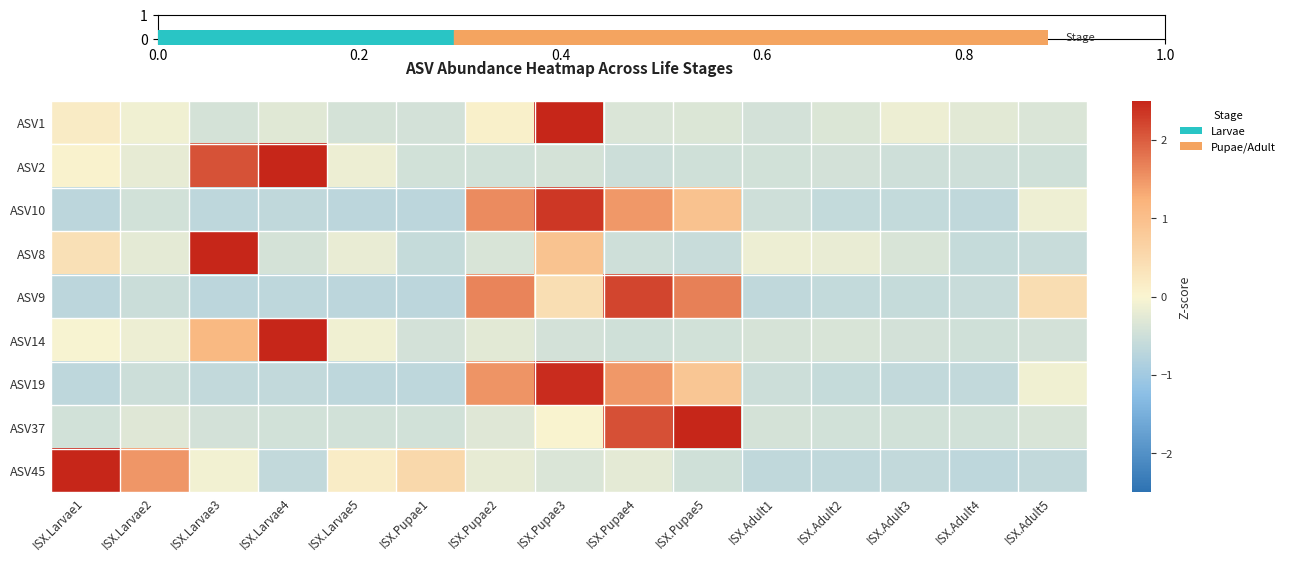

At ISX.Larvae3, list the series in order from largest to smallest.

ASV8, ASV2, ASV14, ASV45, ASV1, ASV37, ASV19, ASV10, ASV9